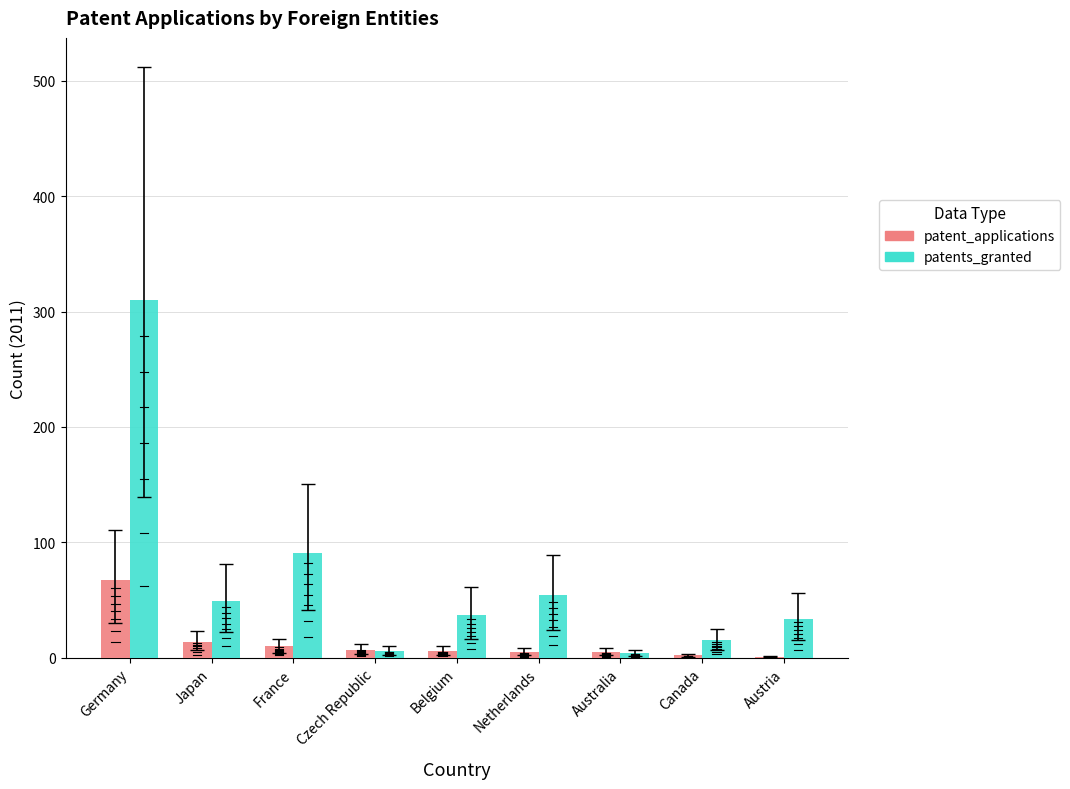

Which series changed the most between France and Czech Republic?

patents_granted